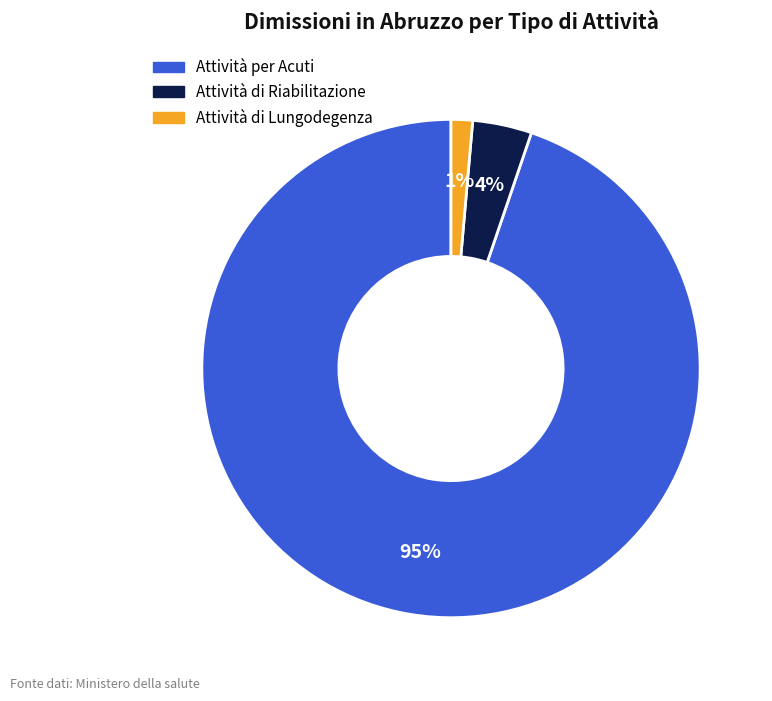

Does Attività per Acuti represent more than half of the total?

Yes